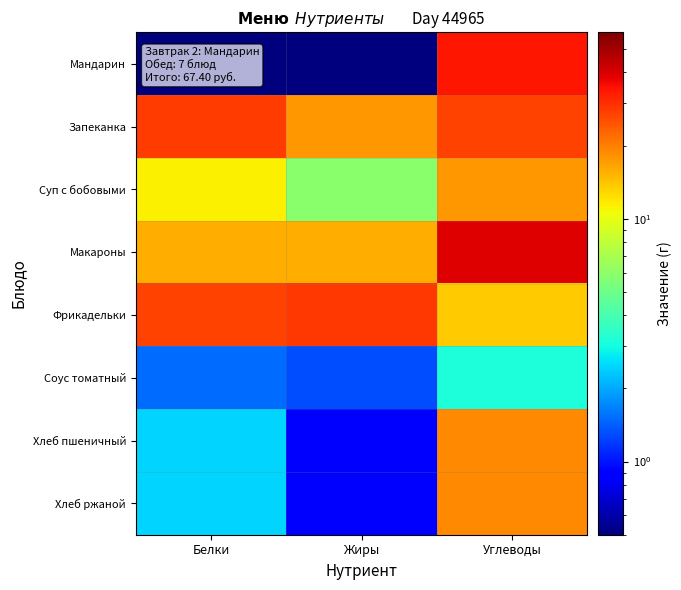

Reading left to right, what are all the values shown in this chart?

Мандарин: Белки=0.5	Жиры=0.5	Углеводы=33.5
Запеканка: Белки=27.9	Жиры=17.6	Углеводы=27.2
Суп с бобовыми: Белки=11.3	Жиры=5.9	Углеводы=17.5
Макароны: Белки=15.8	Жиры=15.9	Углеводы=39.0
Фрикадельки: Белки=26.8	Жиры=28.4	Углеводы=13.5
Соус томатный: Белки=1.5	Жиры=1.3	Углеводы=3.1
Хлеб пшеничный: Белки=2.5	Жиры=0.9	Углеводы=18.9
Хлеб ржаной: Белки=2.5	Жиры=0.9	Углеводы=18.9